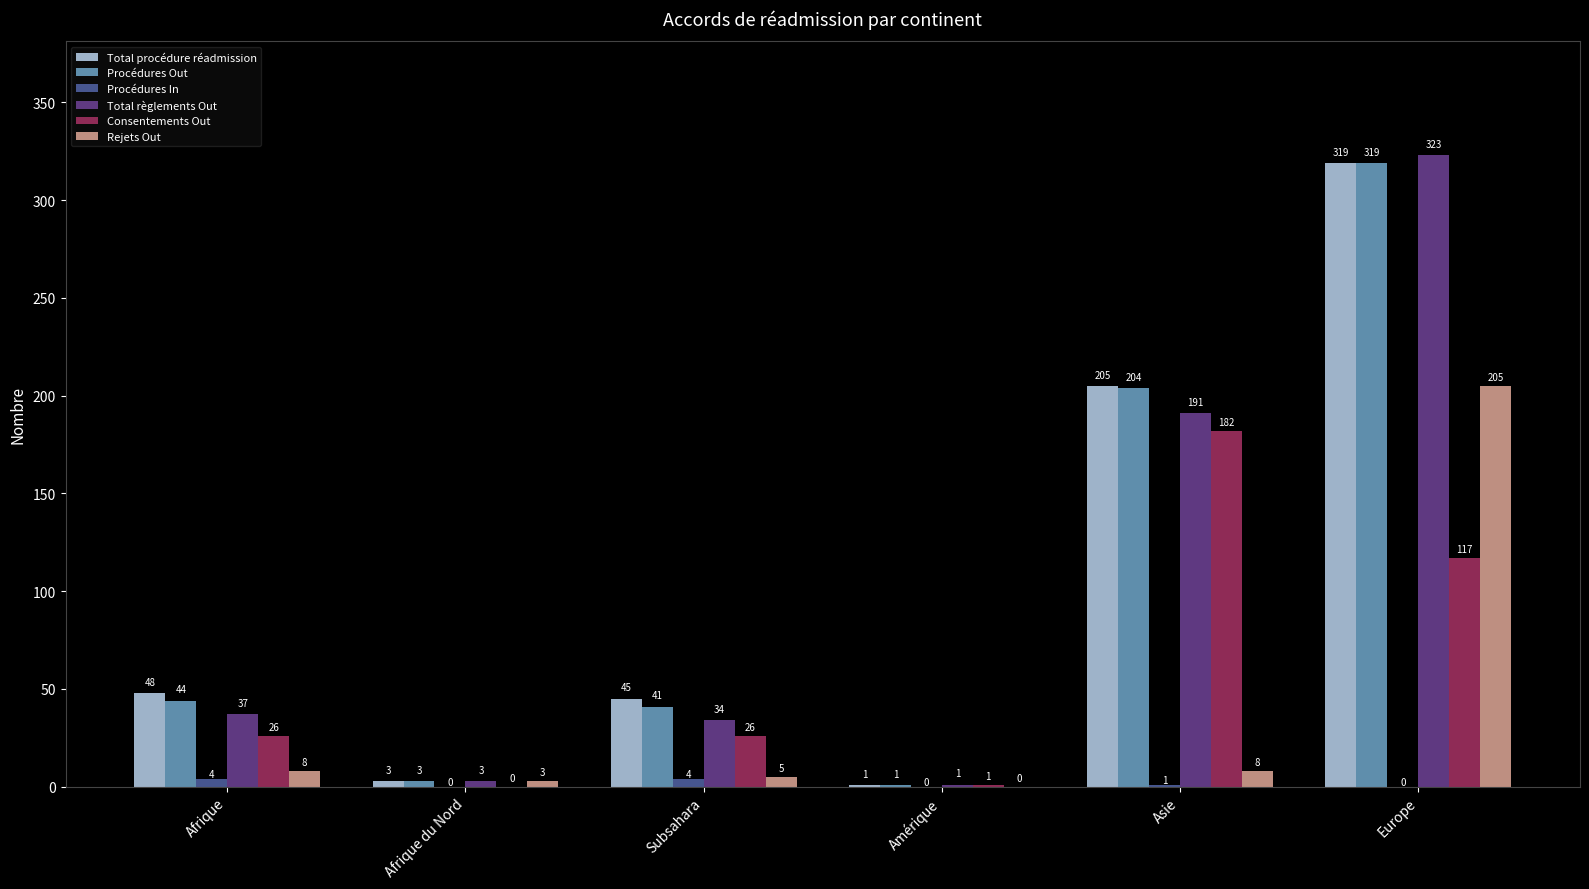

At which category is the sum across all series the highest?

Europe